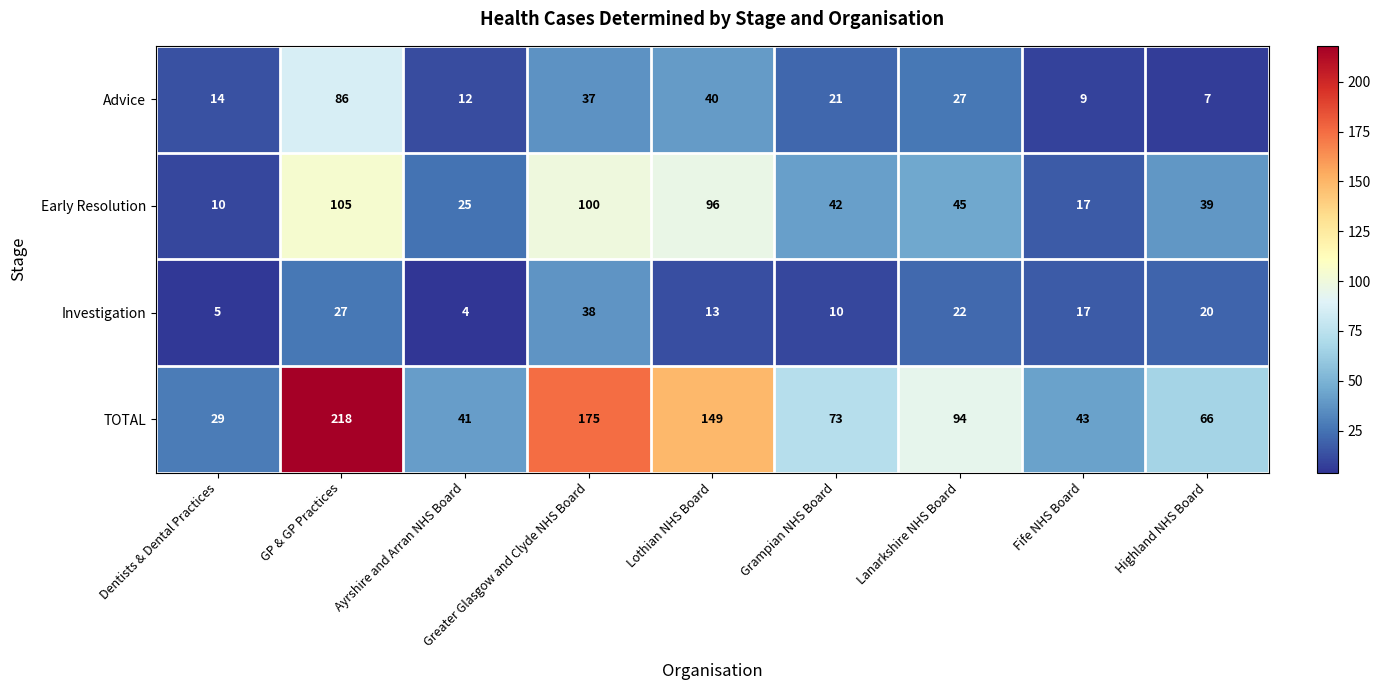

True or false: TOTAL has a value of 153 at Lanarkshire NHS Board.

False